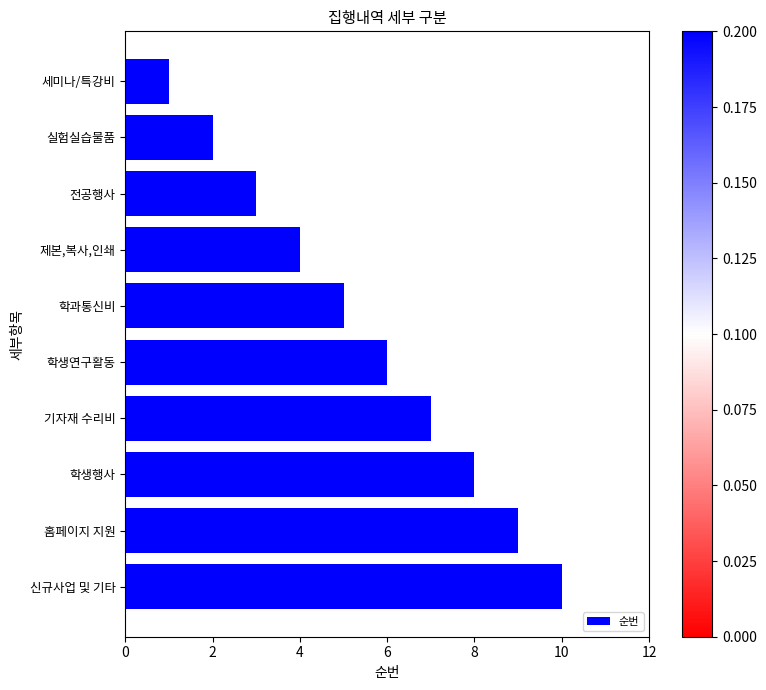

What position from the top is 홈페이지 지원?

9